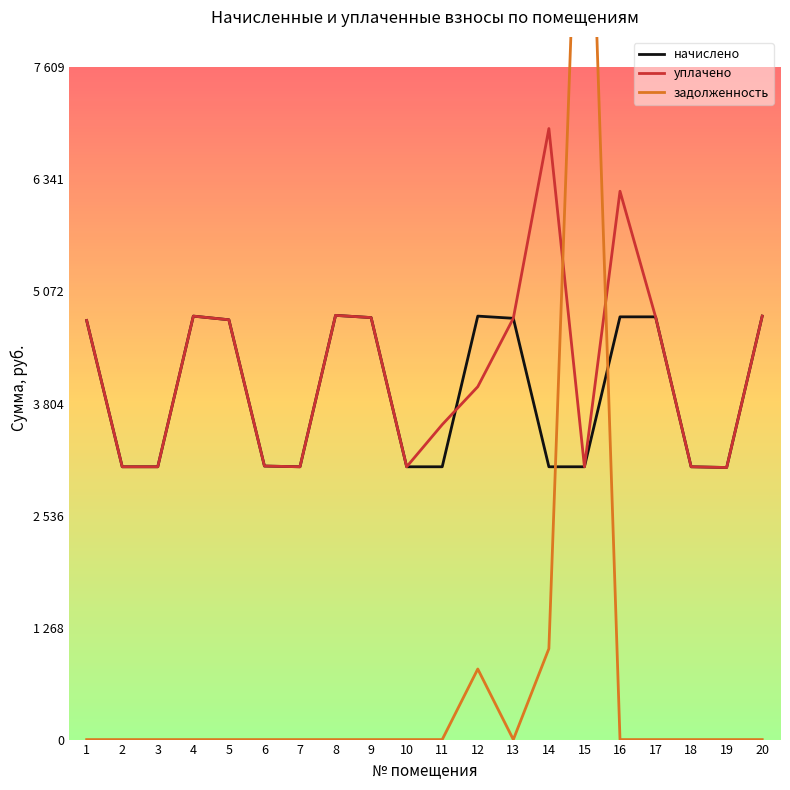

What is the value of the уплачено point at the 13th from the left?

4769.3